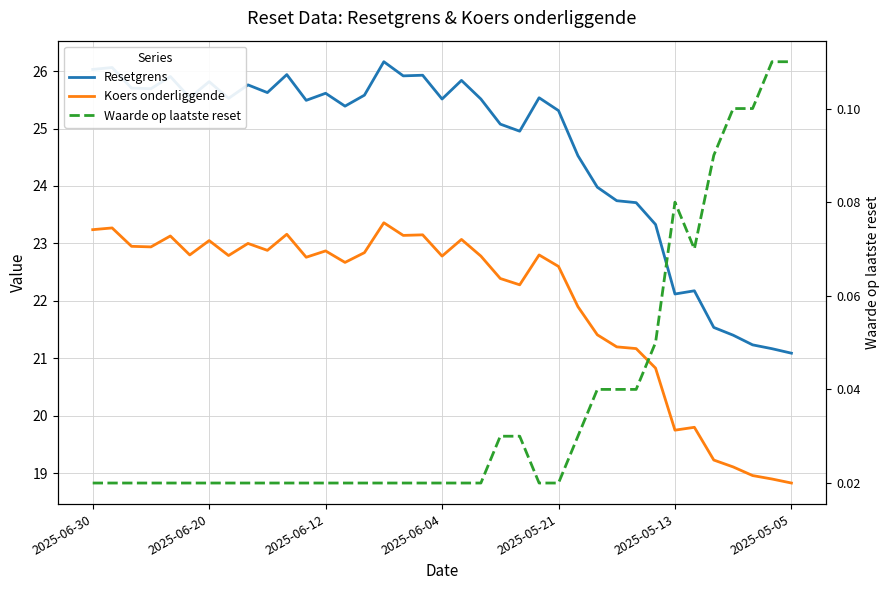

What is the sum of the Waarde op laatste reset values at 12 and 21?

0.1